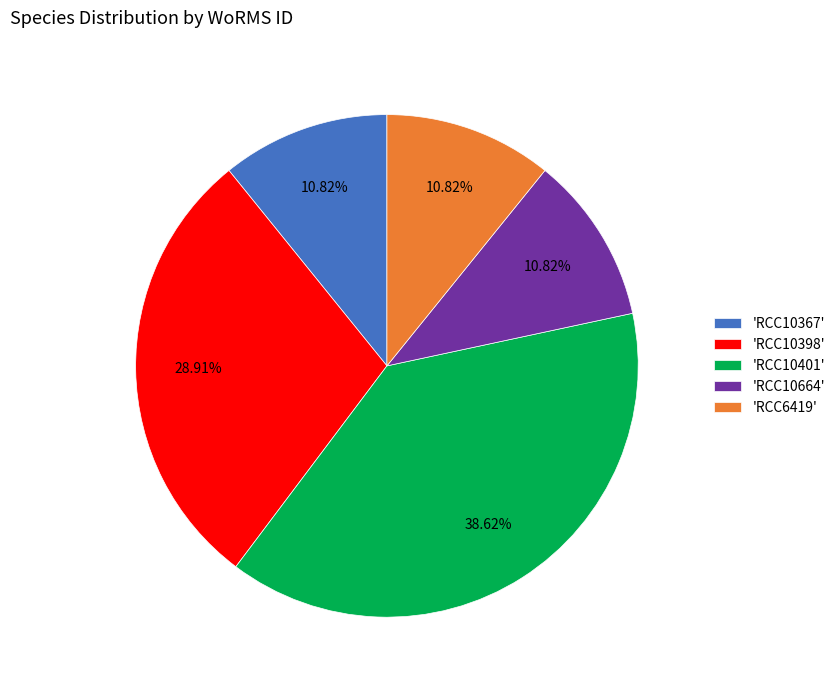

Does 'RCC10664' represent more than half of the total?

No